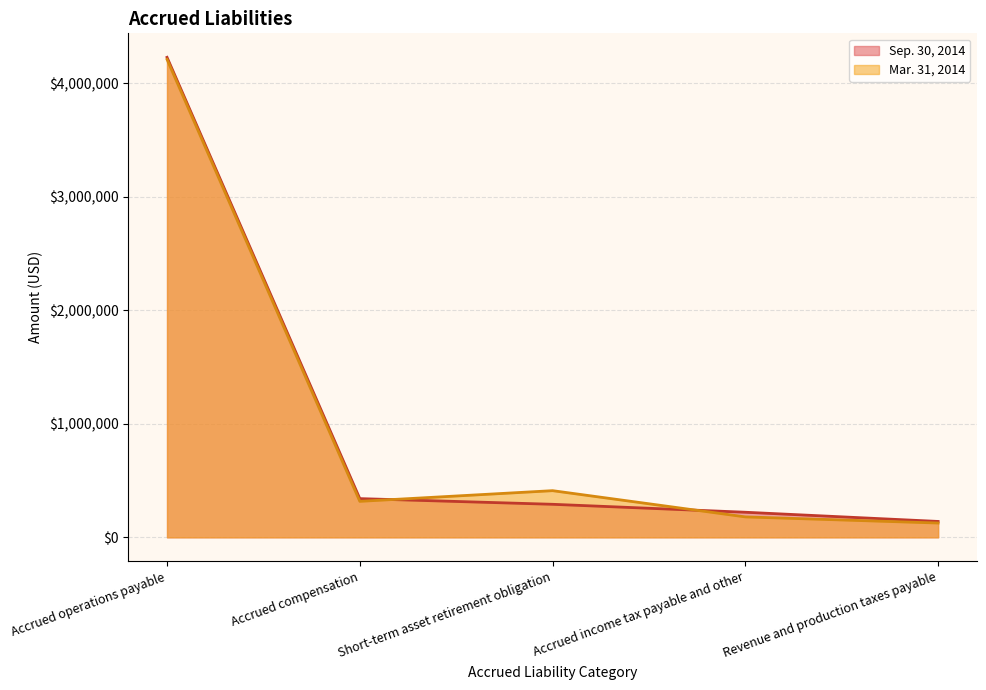

The value of Mar. 31, 2014 at Accrued compensation is 317000. True or false?

True